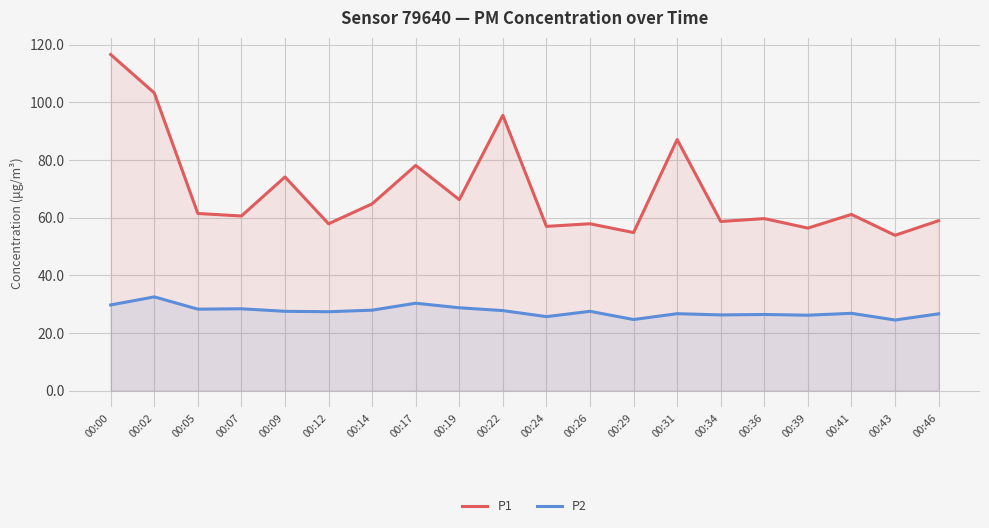

Where does the P2 series first go above 27?

00:00